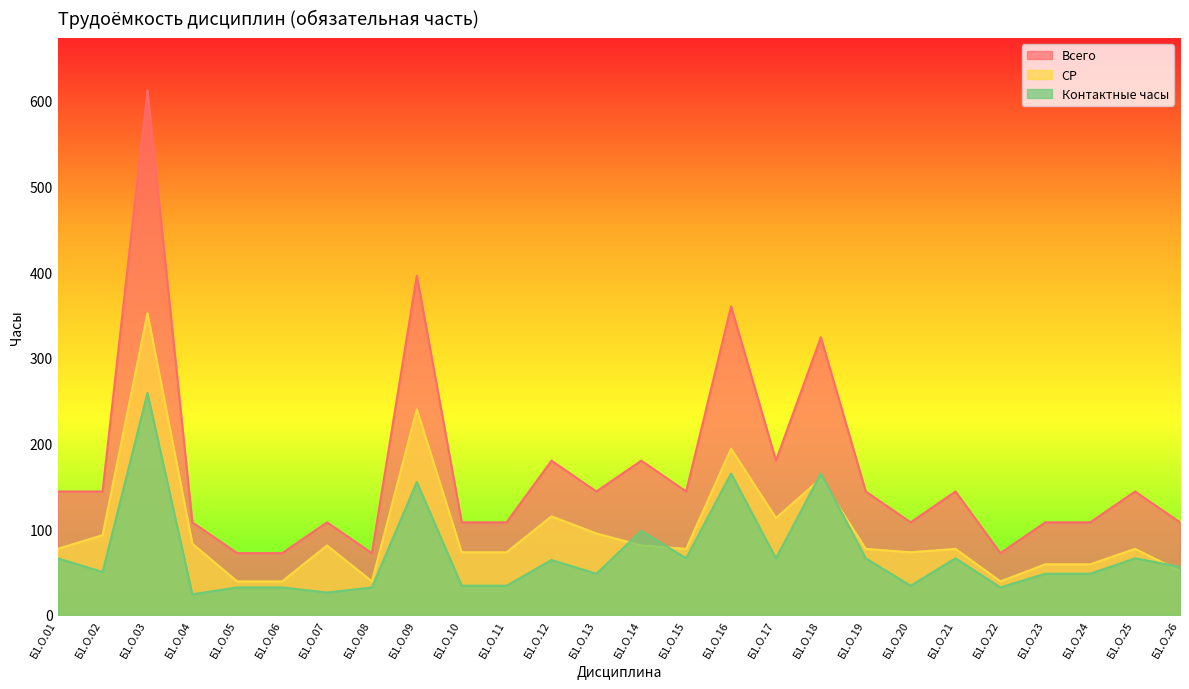

Which series has the largest range (max minus min)?

Всего